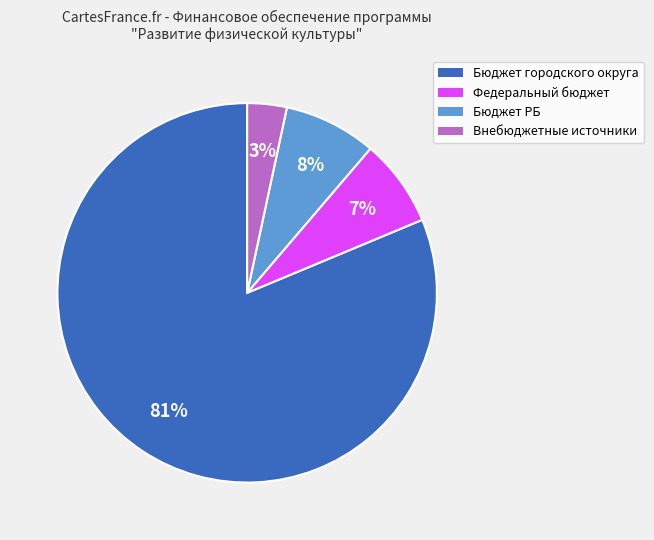

Is Федеральный бюджет the majority of the pie?

No